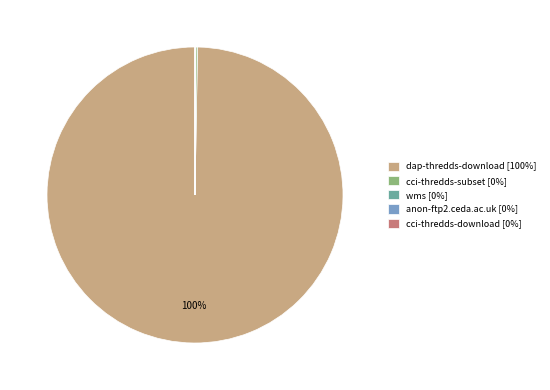

To the nearest percent, what is the difference between the largest and smallest slice percentages?

100%